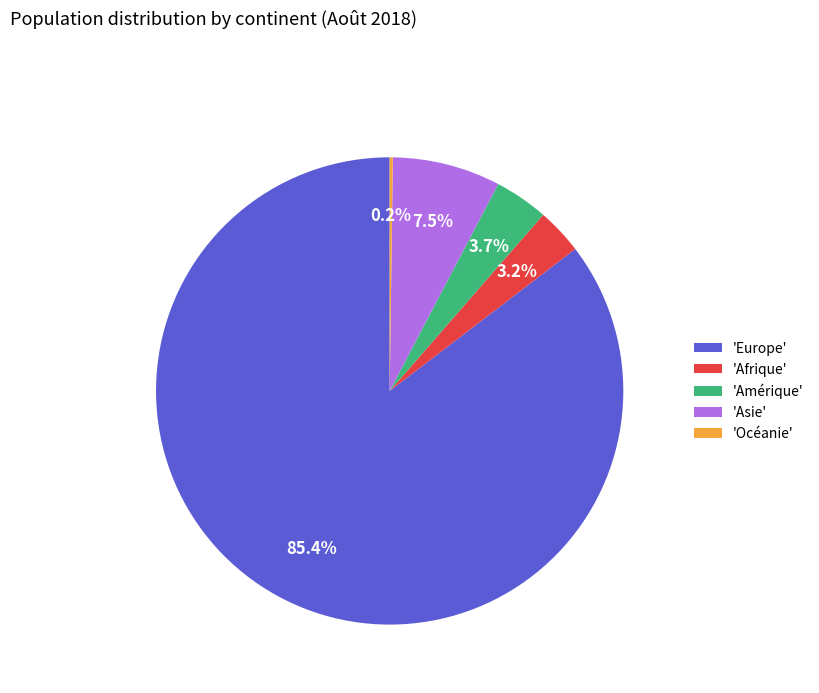

Which slice is the largest?

'Europe'